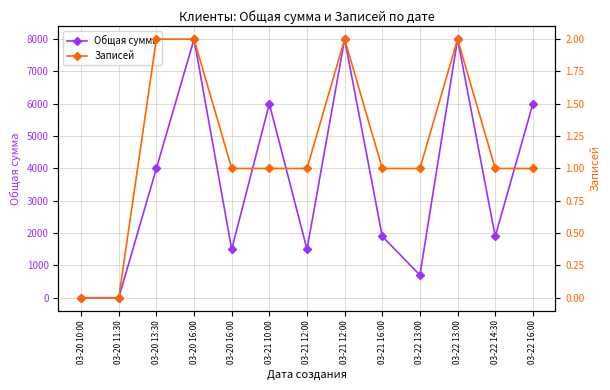

Count the Записей values in the range 1 to 2.

11